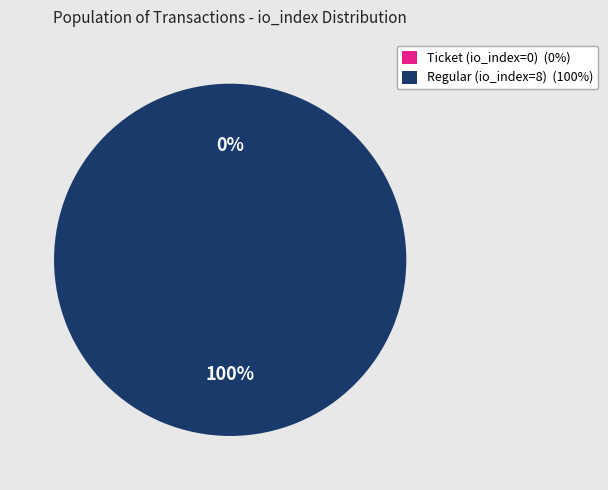

Between Regular (io_index=8) and Ticket (io_index=0), which is larger?

Regular (io_index=8)